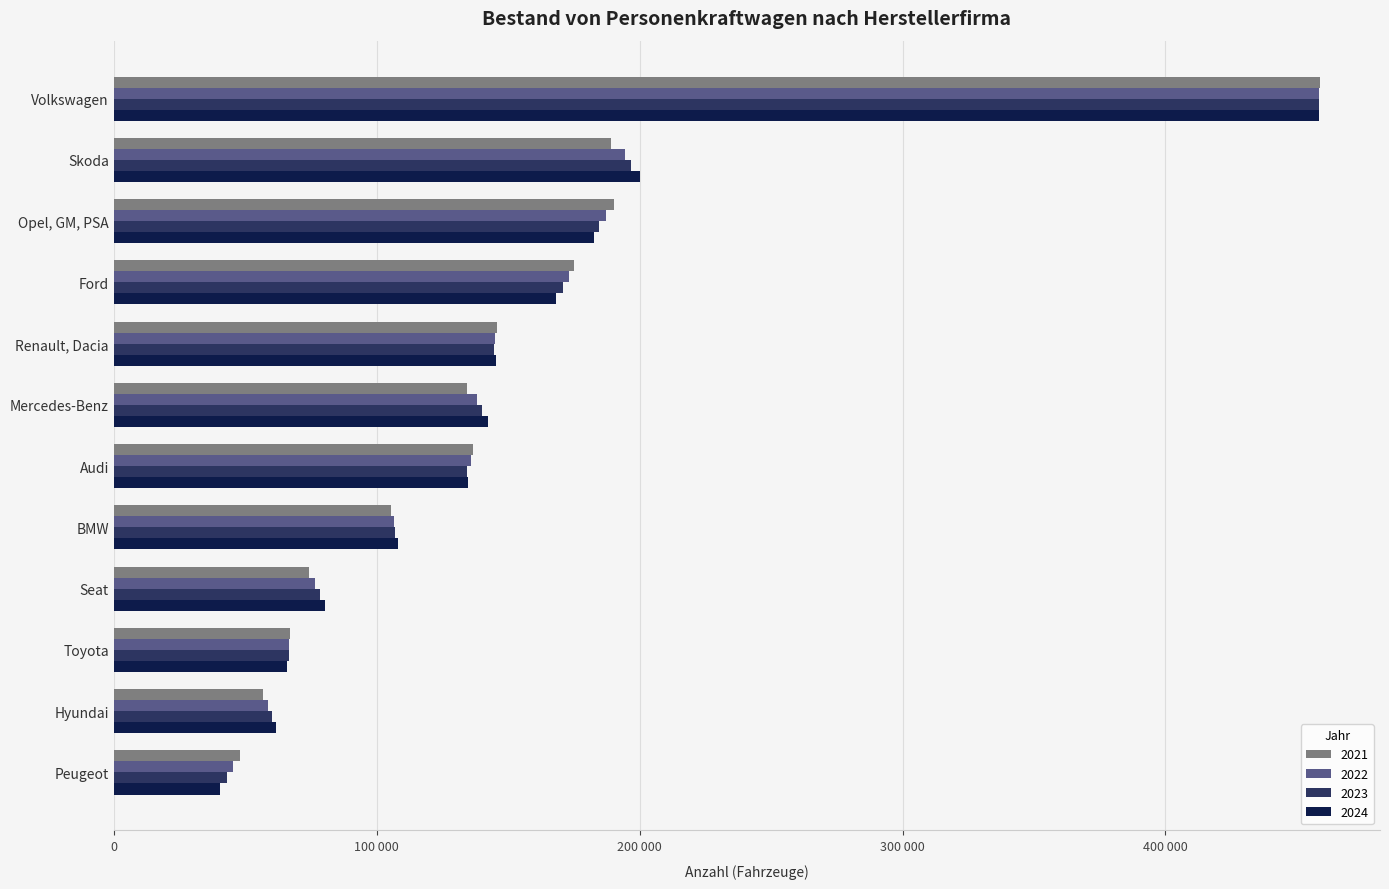

What is the difference between the highest and lowest values at Volkswagen?

364